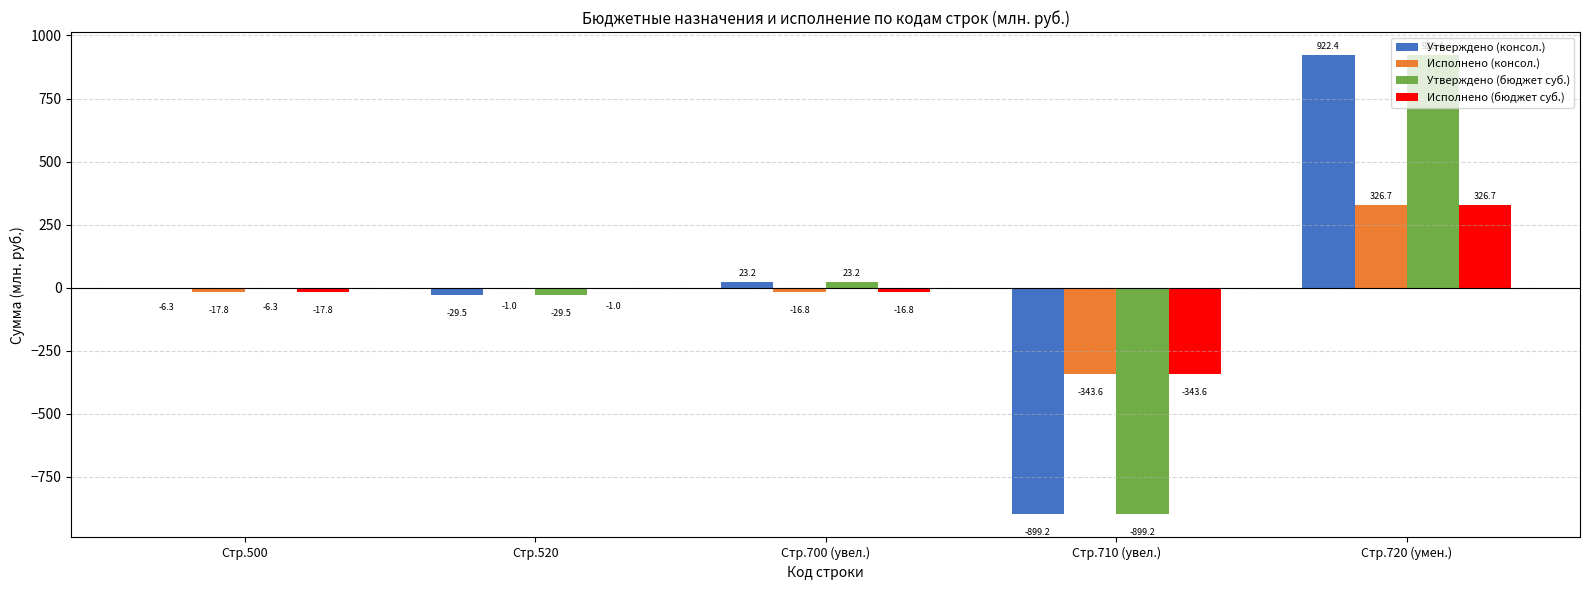

At which category is the sum across all series the highest?

Стр.720 (умен.)